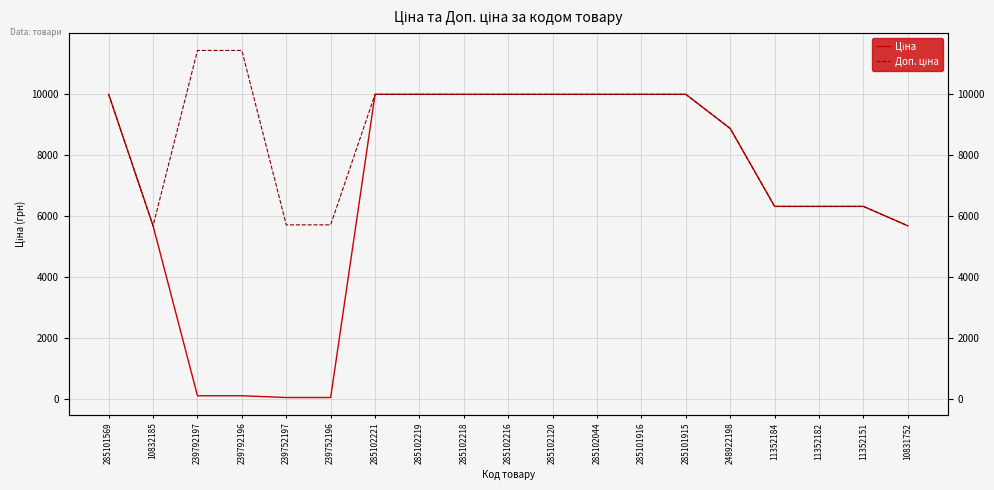

The value of Ціна at 239792196 is 114.1. True or false?

True